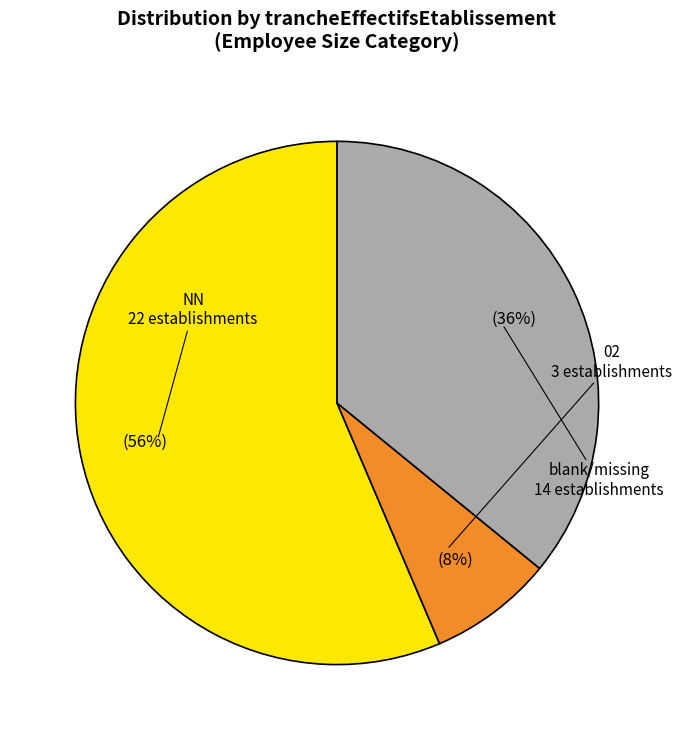

Does any single category account for the majority?

Yes